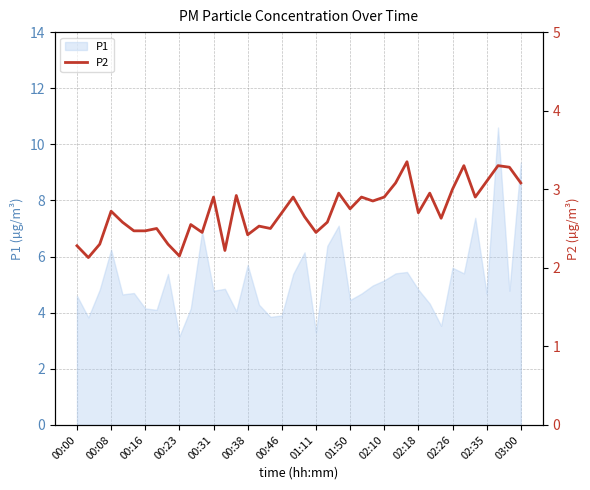

Count the number of categories in the chart.

40